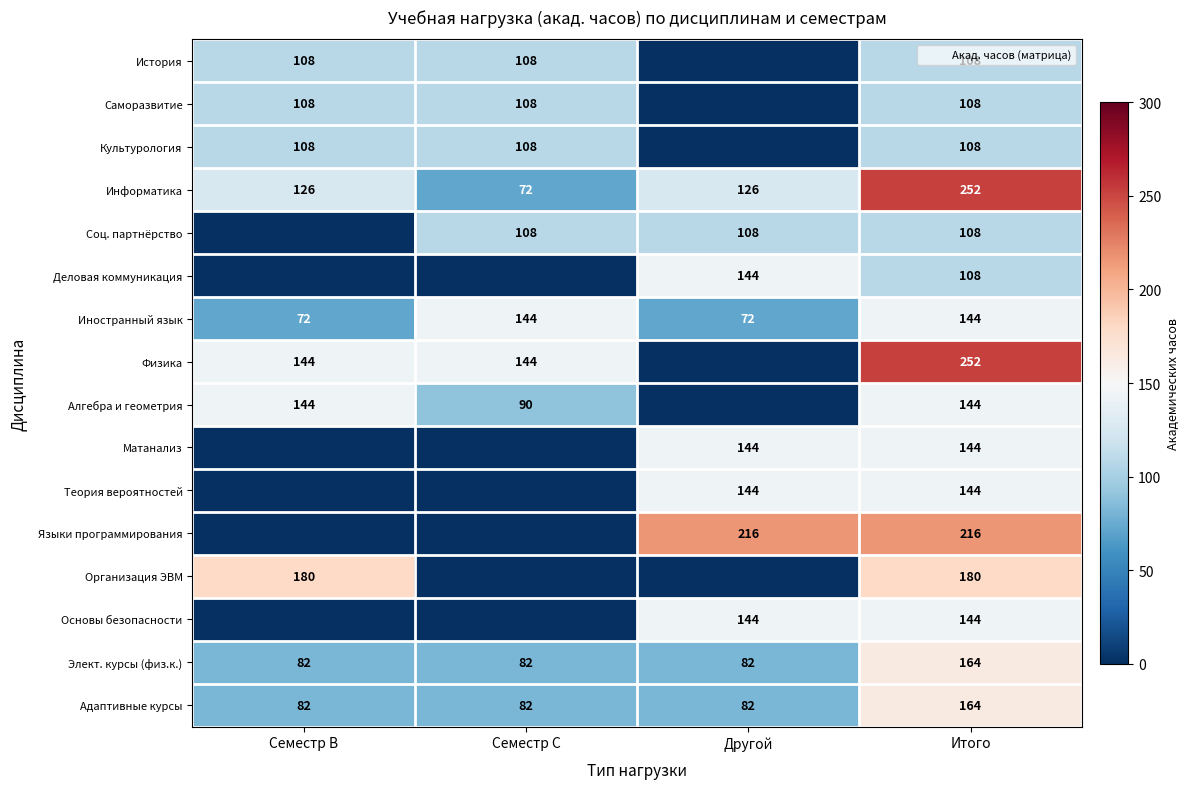

Which series changed the most between Семестр C and Итого?

Языки программирования